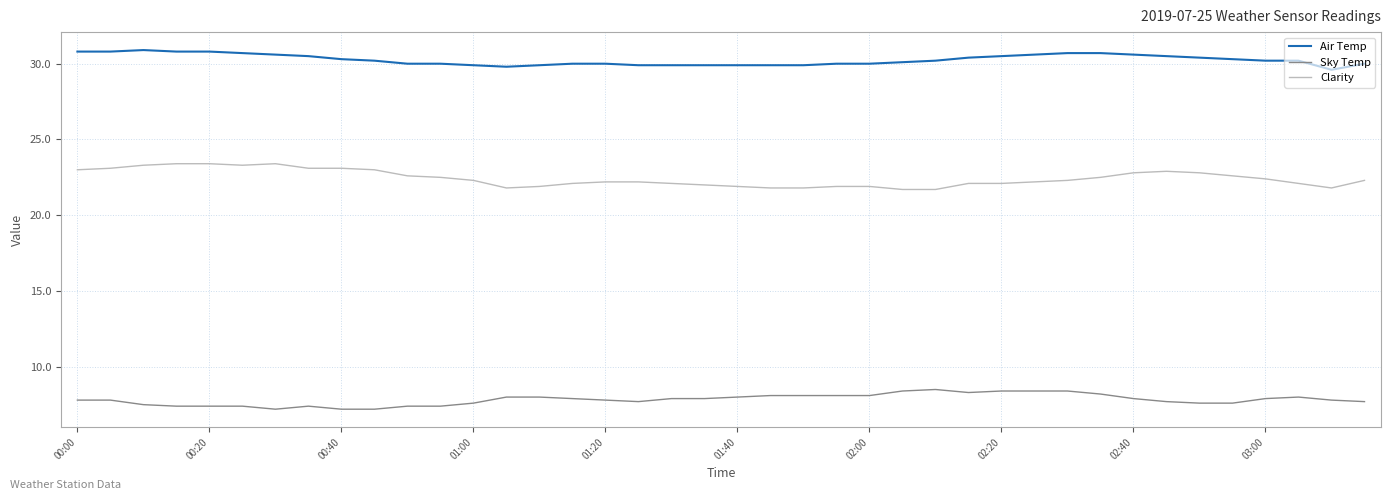

What is the smallest value displayed?

7.2